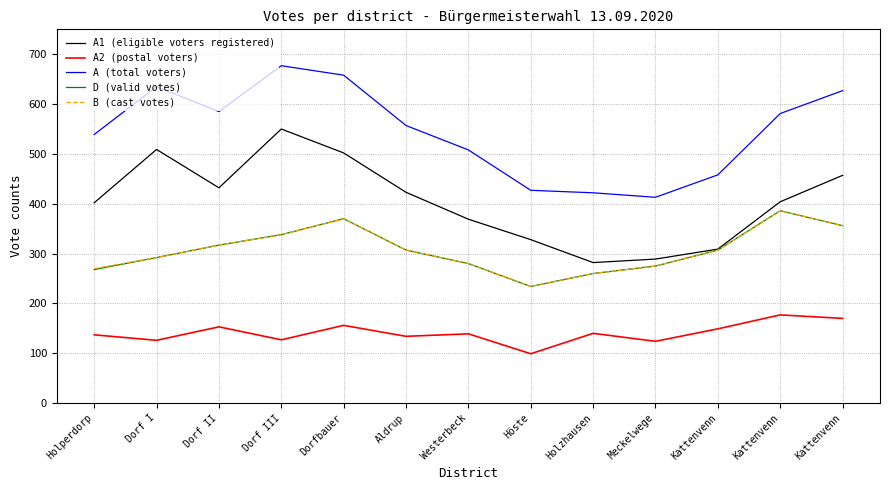

What is the difference between the B (cast votes) values at Dorf I and Dorfbauer?

78